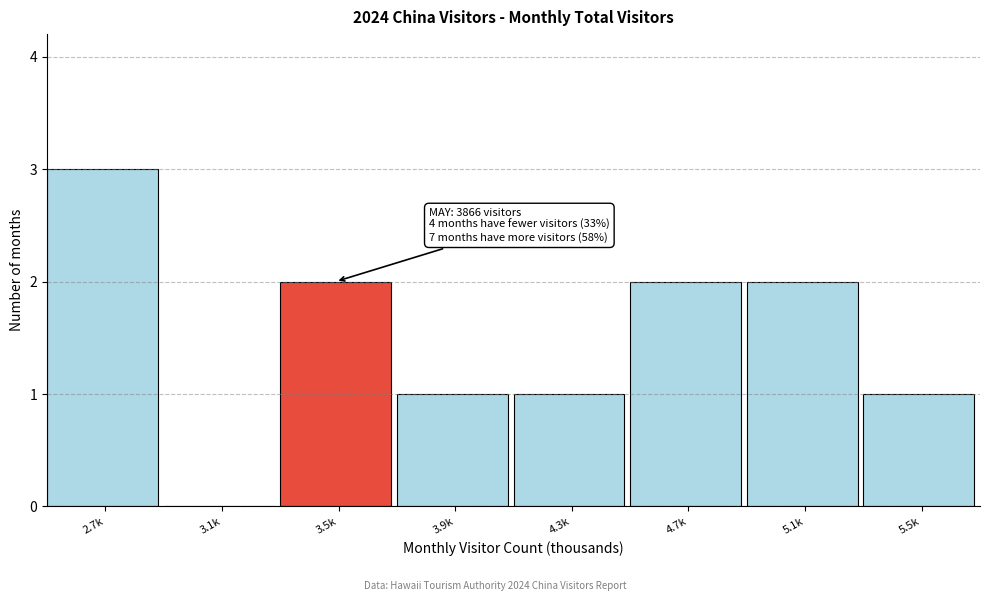

Reading right to left, extract all data points from this chart.

5.5k=1	5.1k=2	4.7k=2	4.3k=1	3.9k=1	3.5k=2	3.1k=0	2.7k=3